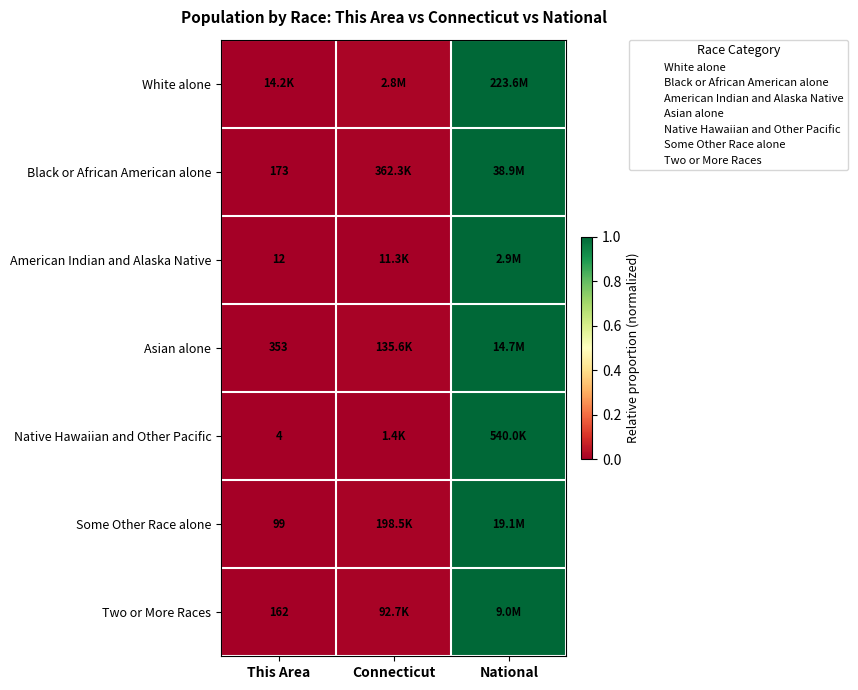

Is it true that Two or More Races equals 1.0 at National?

True